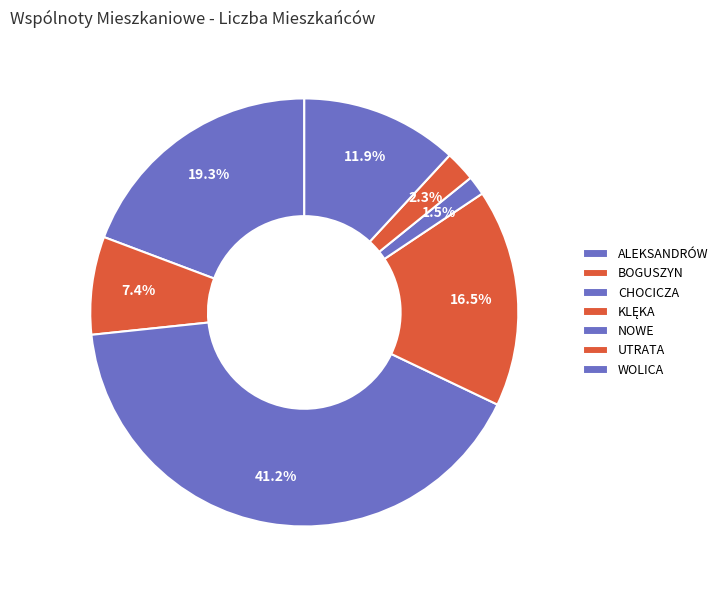

Count the number of slices in the pie.

7